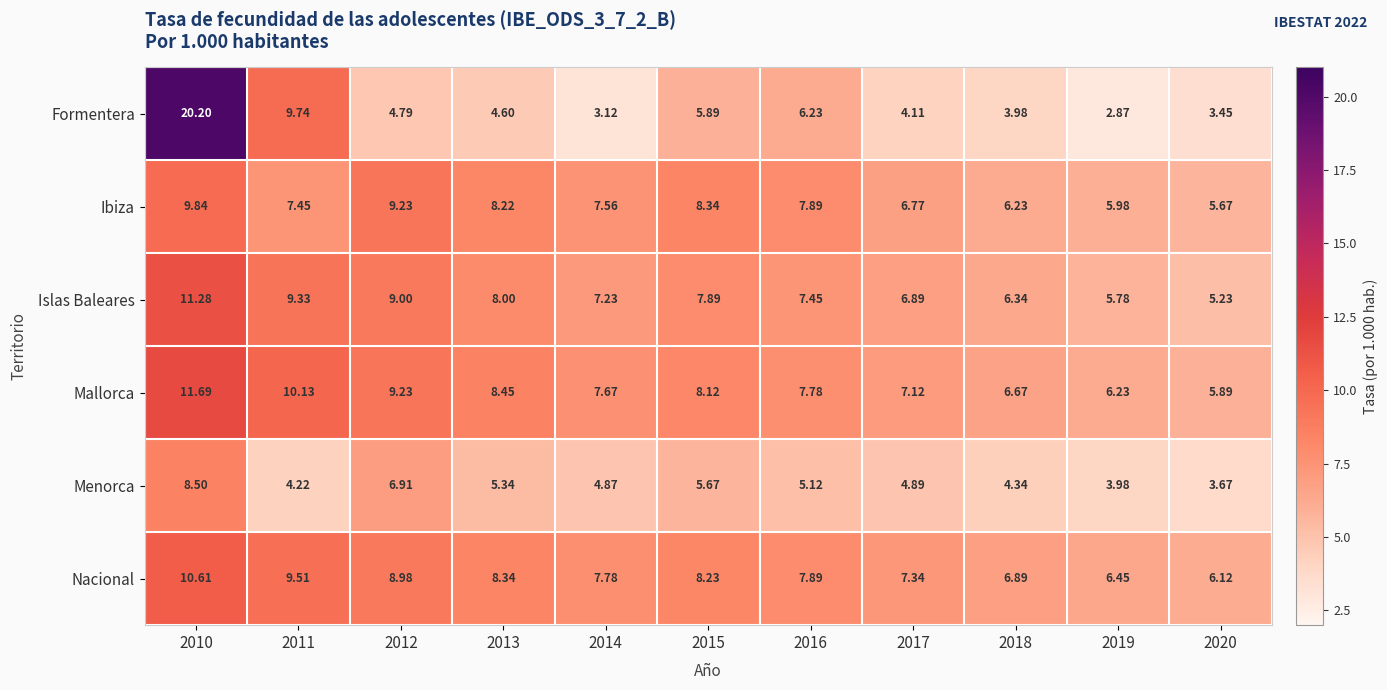

At 2010, list the series in order from smallest to largest.

Menorca, Ibiza, Nacional, Islas Baleares, Mallorca, Formentera